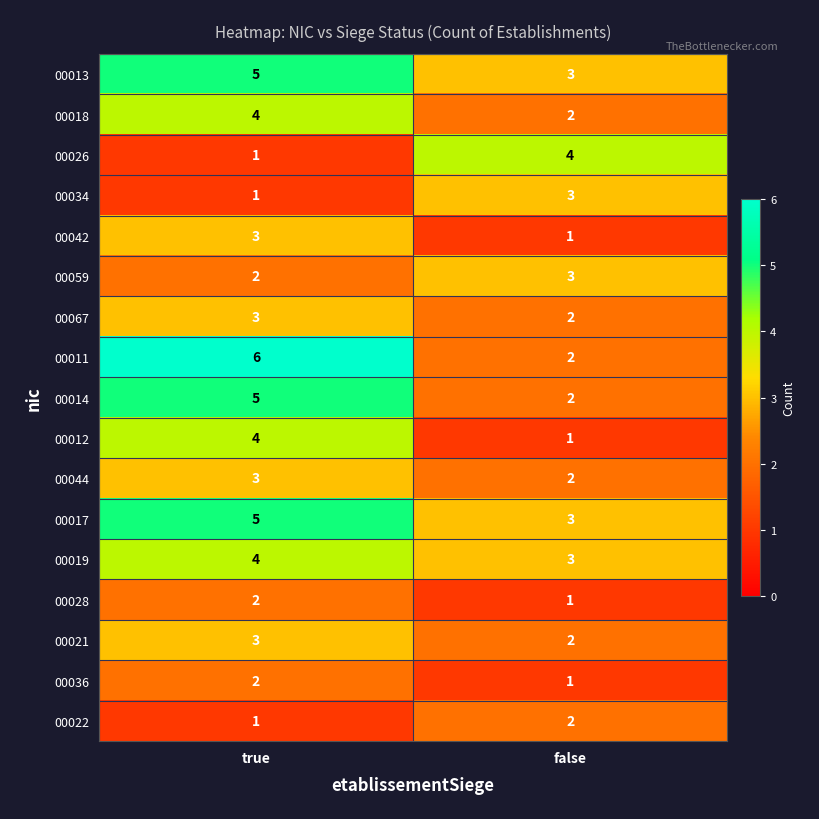

What is the difference between the highest and lowest values at false?

3